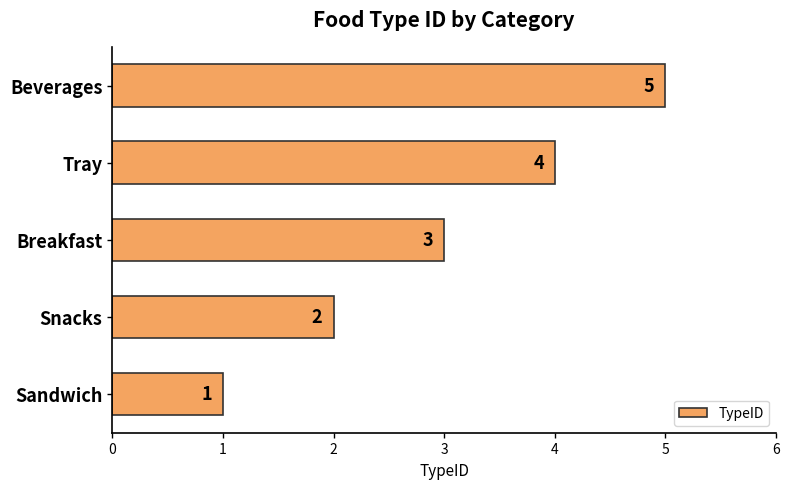

List the labels in order of value, smallest first.

Sandwich, Snacks, Breakfast, Tray, Beverages